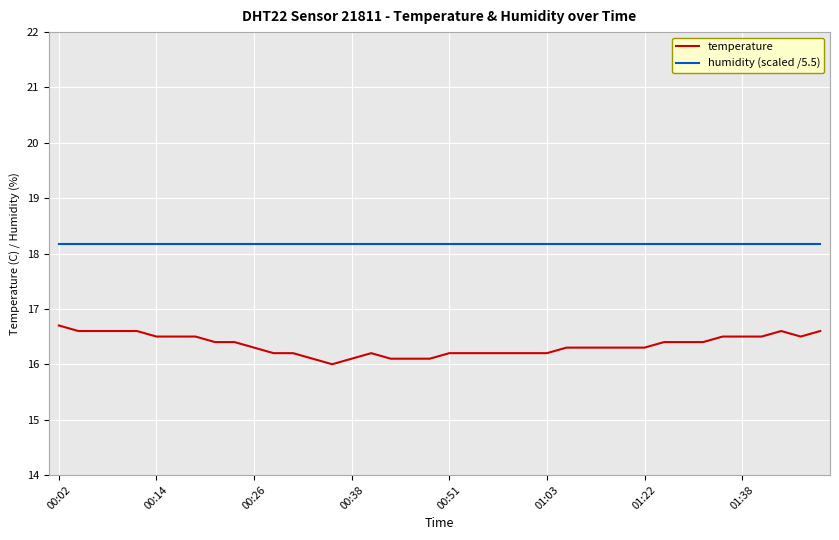

Which series has the widest spread of values?

temperature